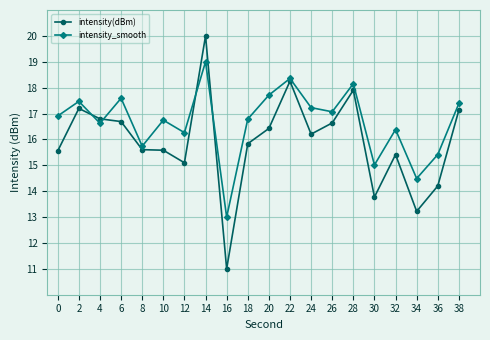

What is the maximum value for intensity(dBm)?

20.0